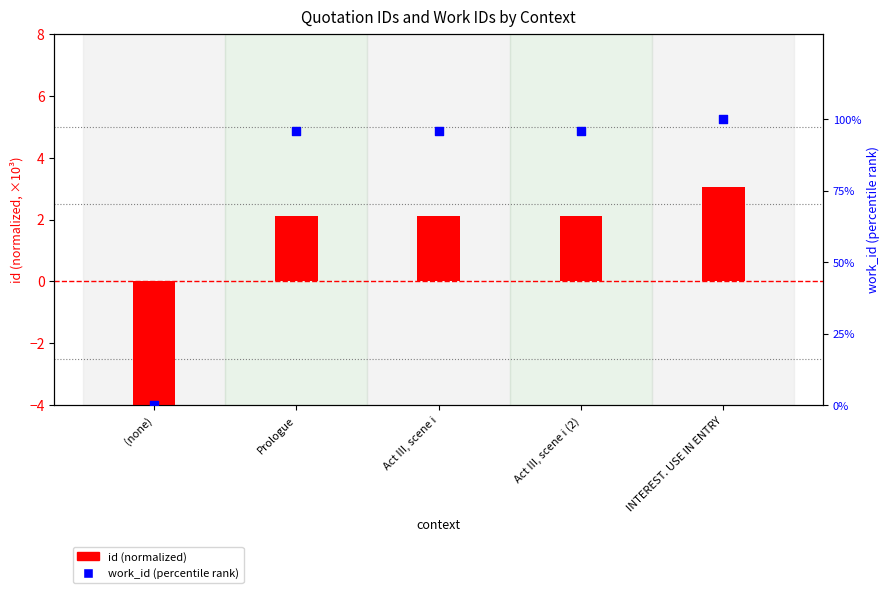

Which series has the largest Y range (max minus min)?

work_id (percentile)